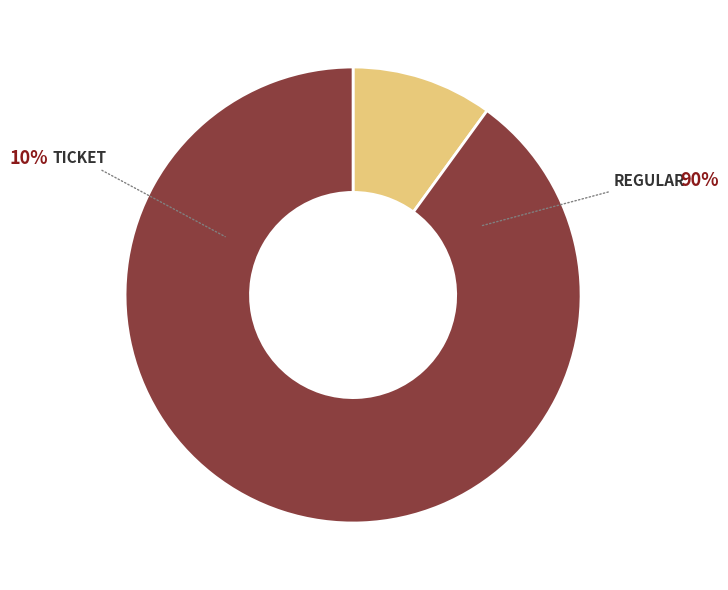

What is the total percentage of Regular (io_index=9) and Ticket (io_index=0)?

100.0%